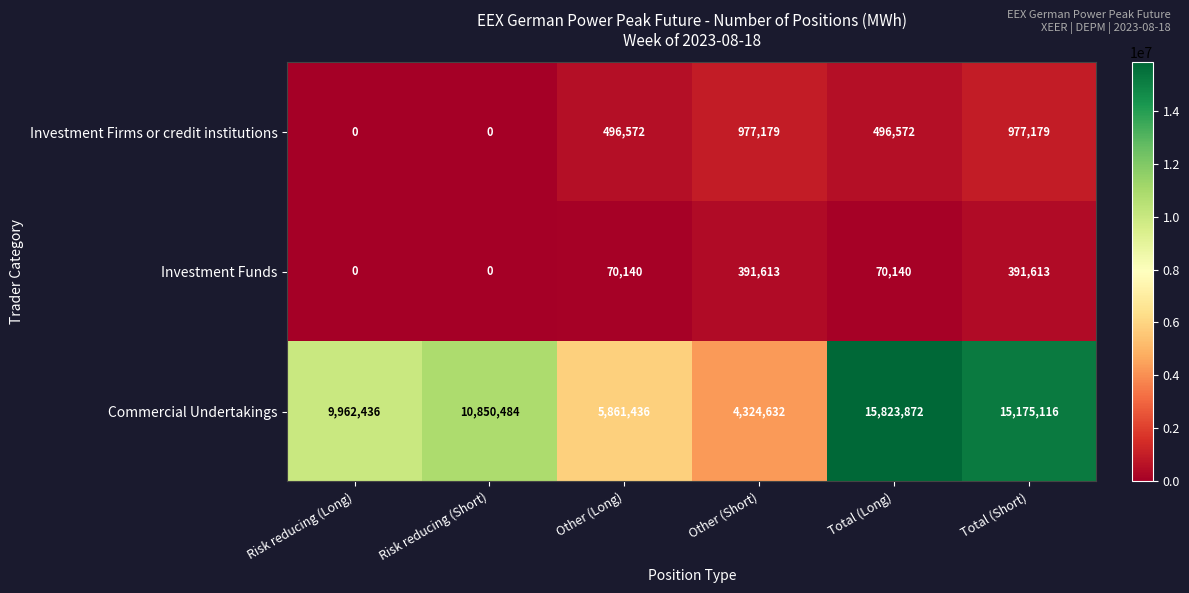

Which label corresponds to the largest value in the chart?

Total (Long)